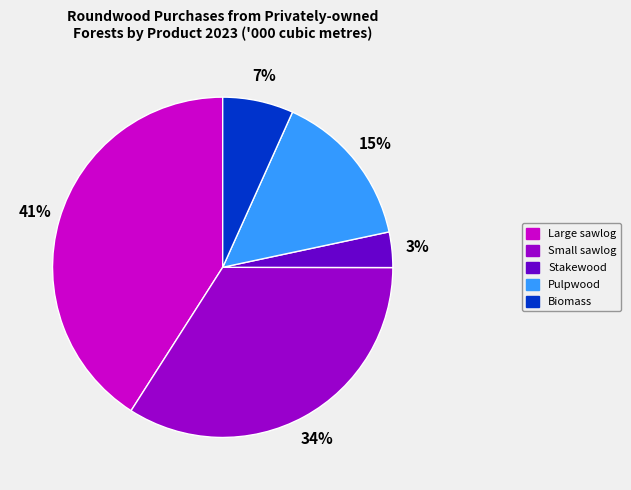

To the nearest percent, what is the difference between the largest and smallest slice percentages?

38%